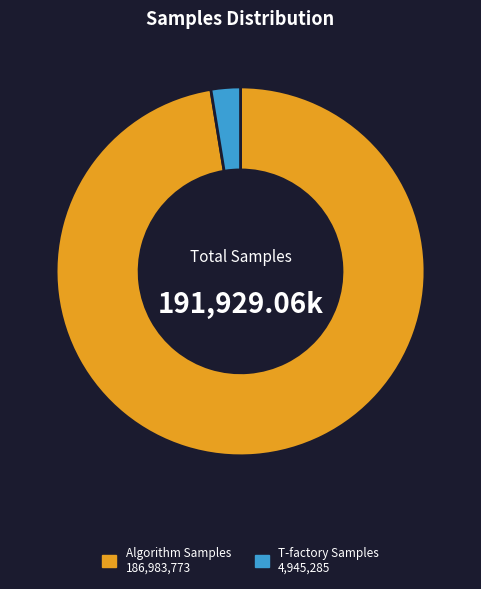

Approximately how many times larger is the value at Algorithm Samples 186,983,773 compared to T-factory Samples 4,945,285?

37.8